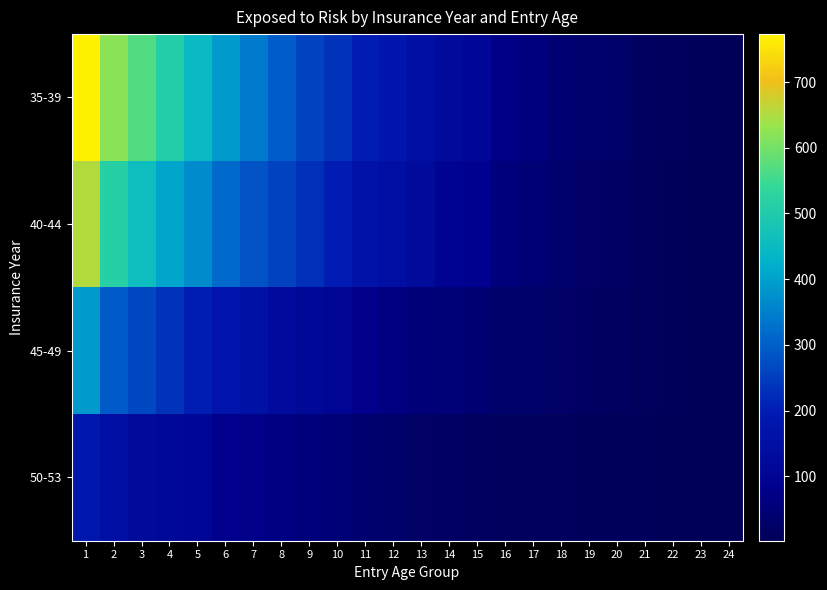

What is the maximum value shown in the chart?

773